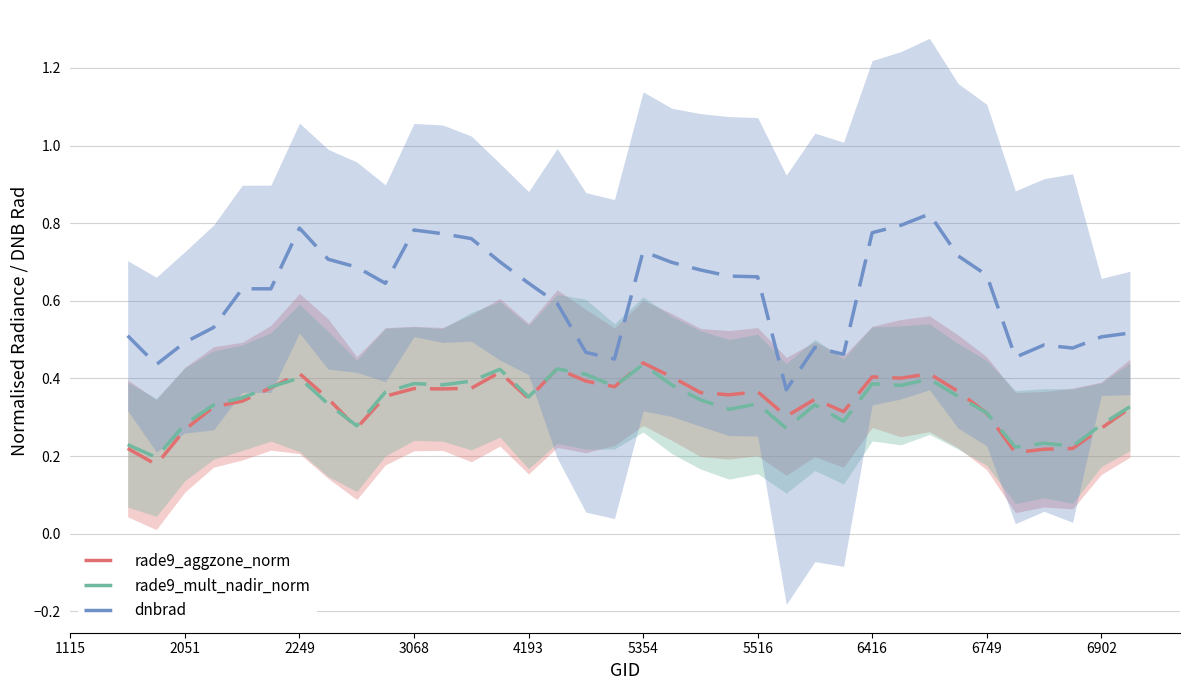

True or false: dnbrad and rade9_aggzone_norm cross at least once.

False